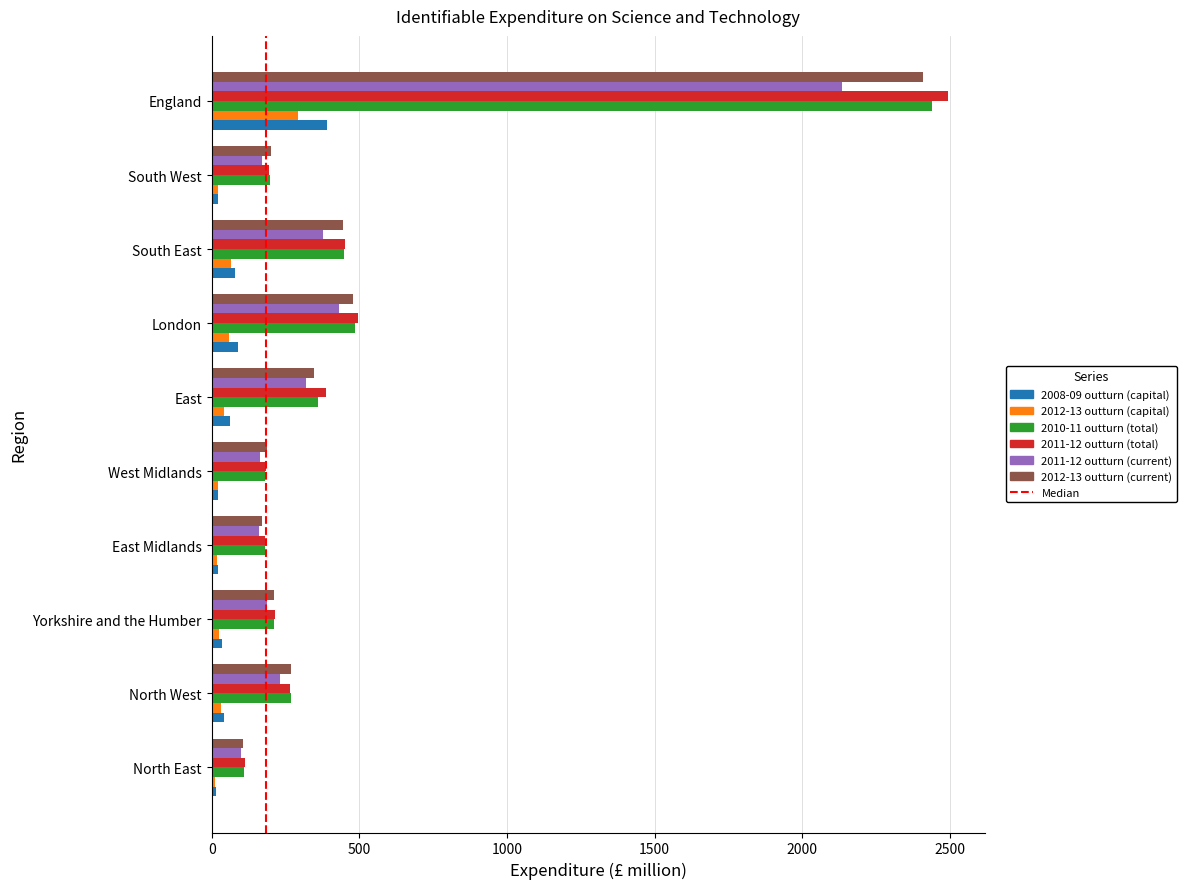

Is the value of 2011-12 outturn (current) at England greater than the value of 2008-09 outturn (capital) at Yorkshire and the Humber?

Yes